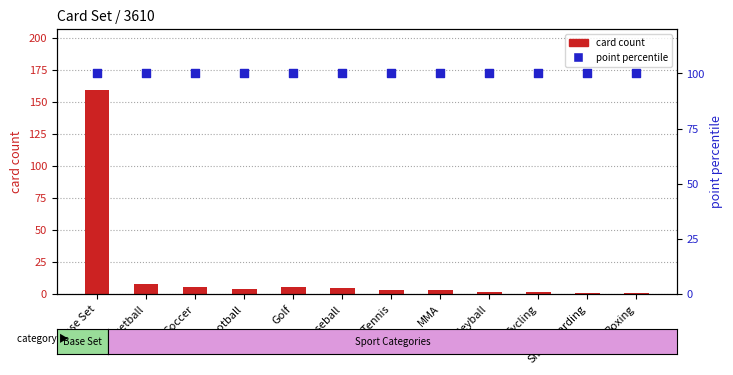

What is the total value across all series at Volleyball?

102